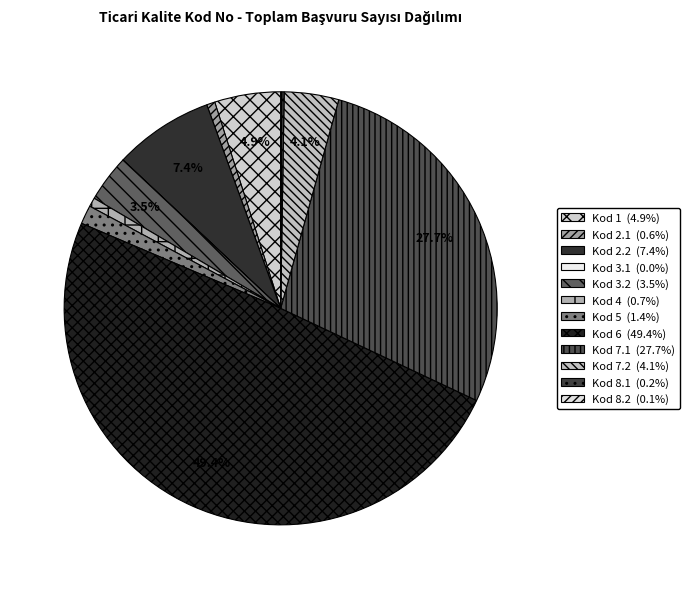

Which category has the biggest portion of the pie?

6